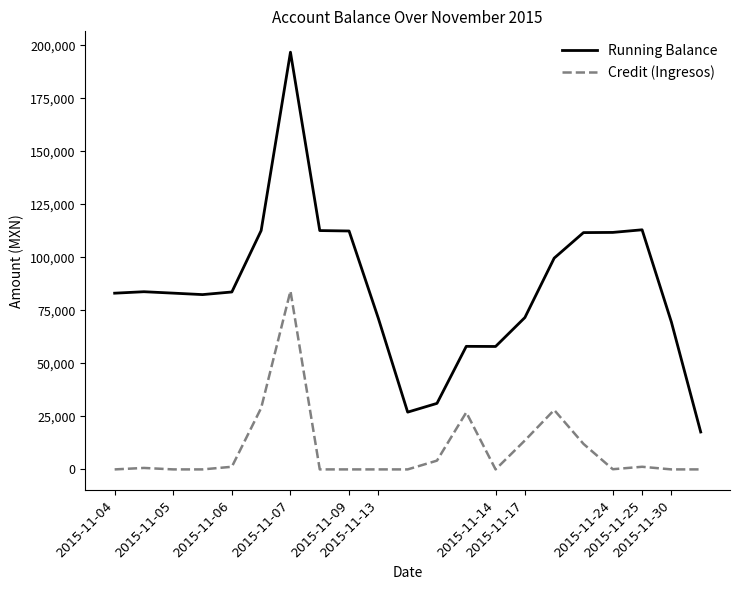

Which series has the largest total across all categories?

Running Balance